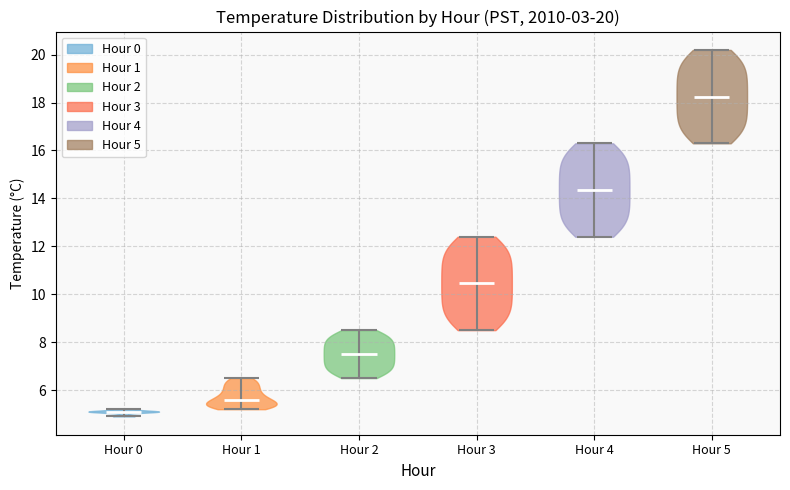

Which violin has the lowest median line?

Hour 0